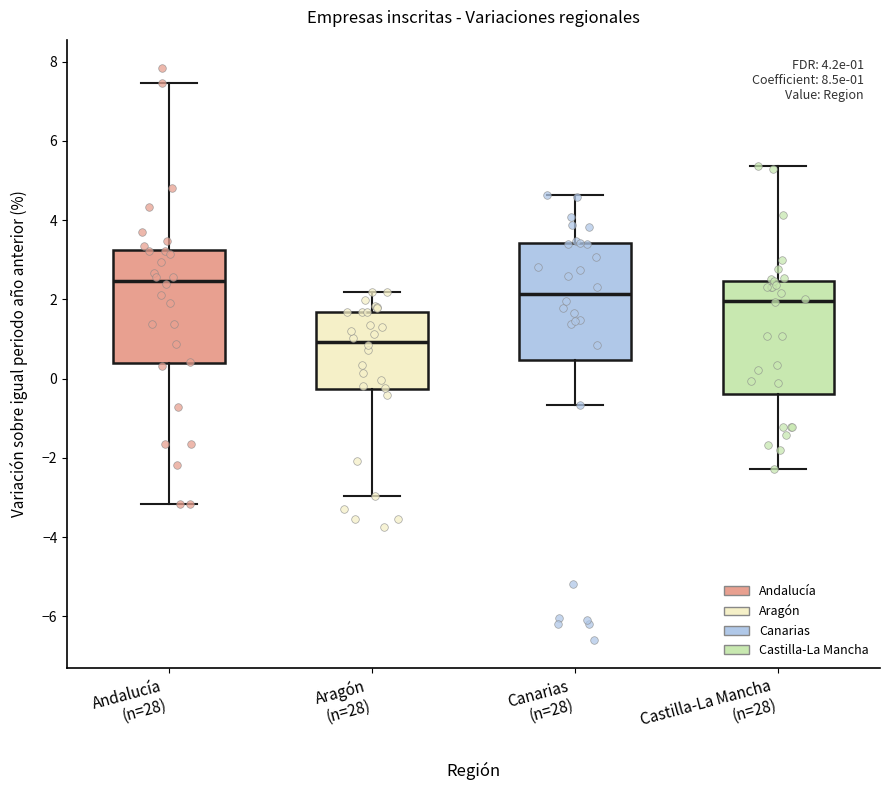

Which box's median line is the lowest?

Aragón (n=28)